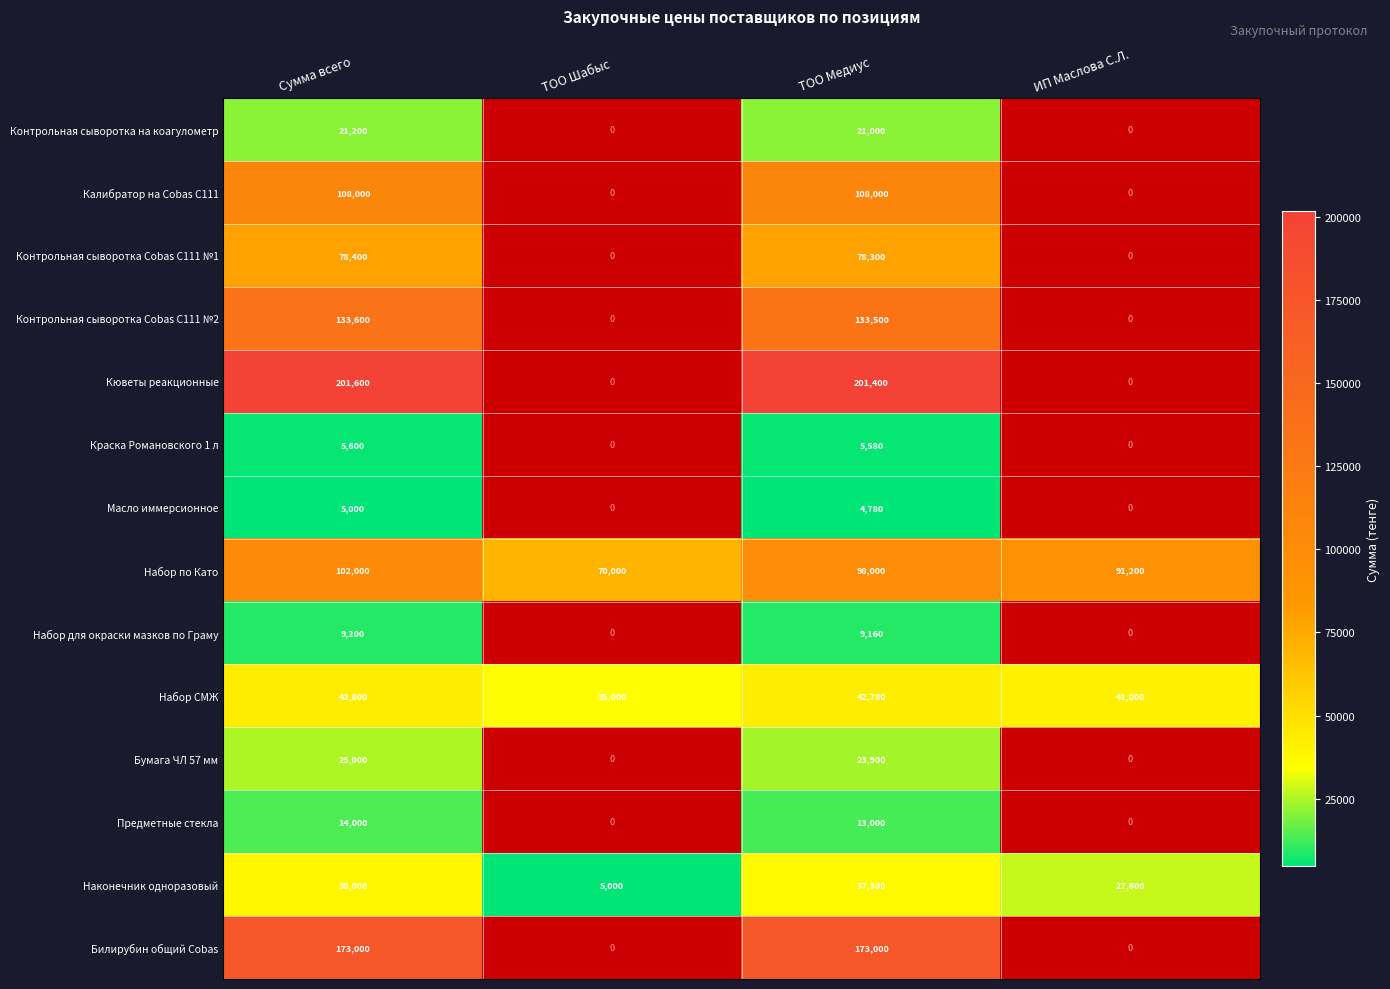

Is it true that Наконечник одноразовый equals 63671 at ТОО Медиус?

False